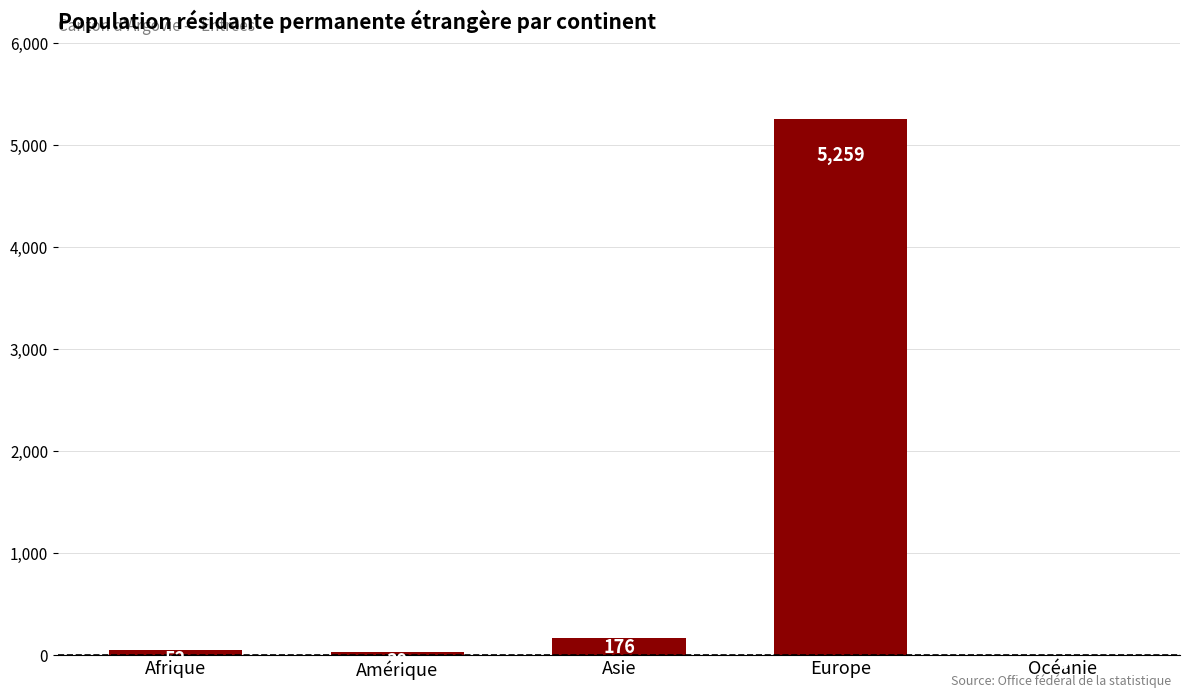

Which category has the highest value across all series?

Europe